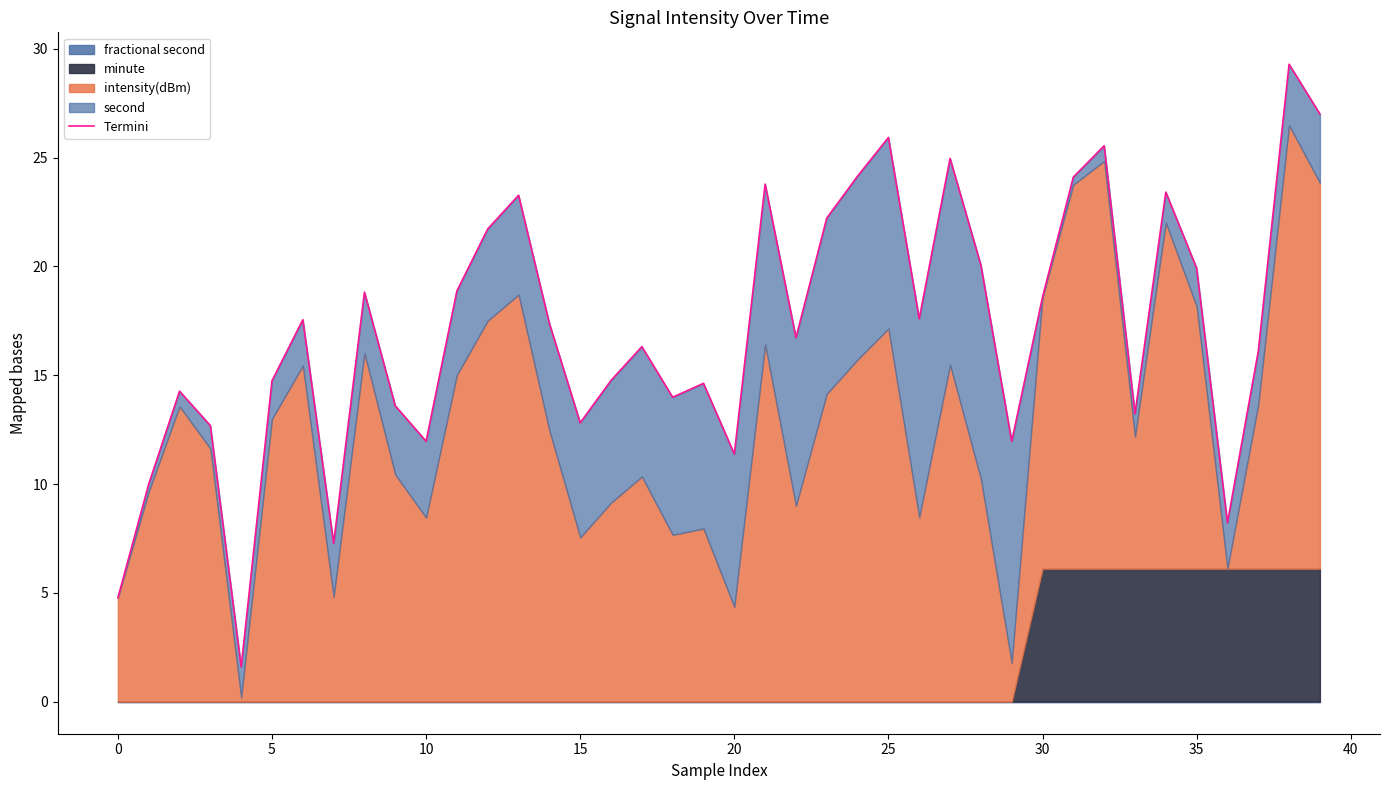

How many lines are shown in the chart?

1